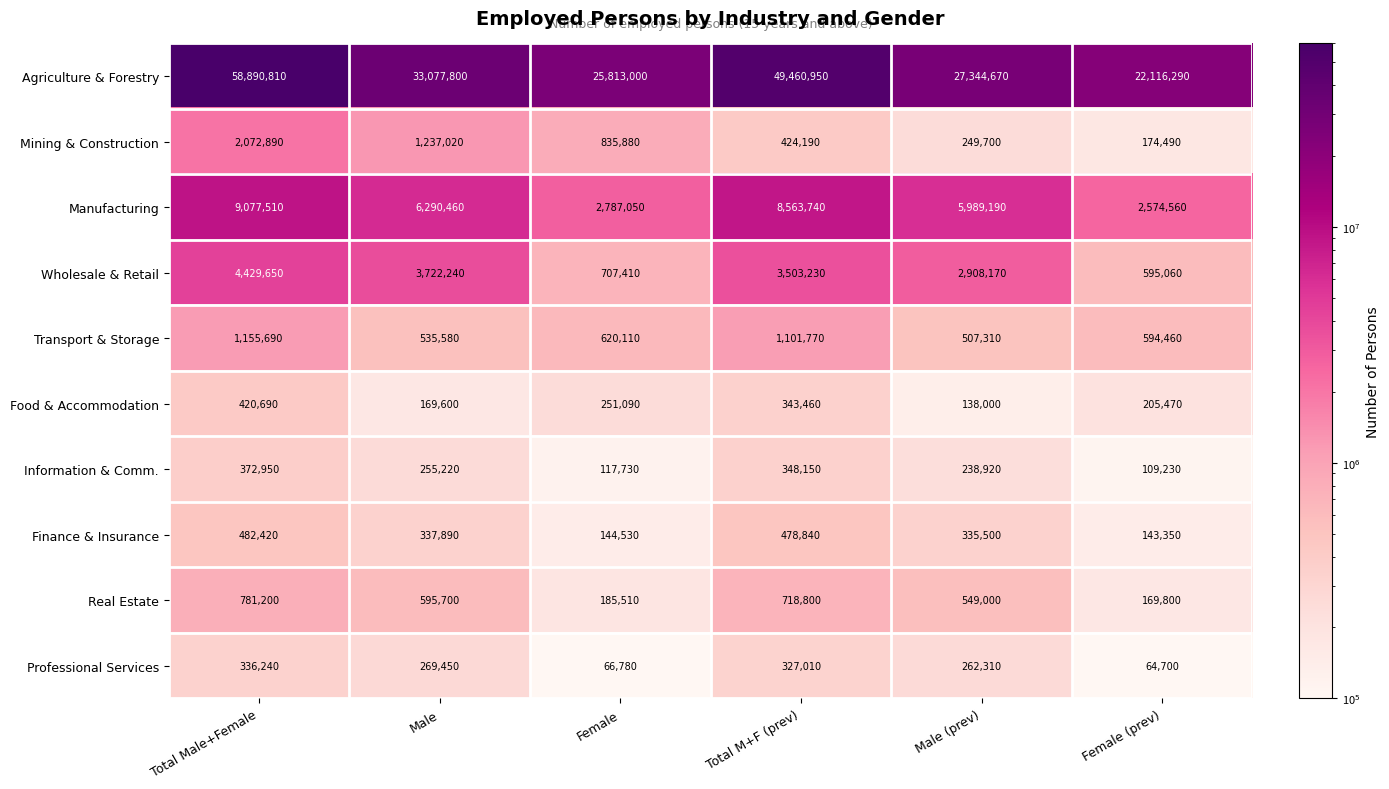

At which category is the sum across all series the highest?

Total Male+Female